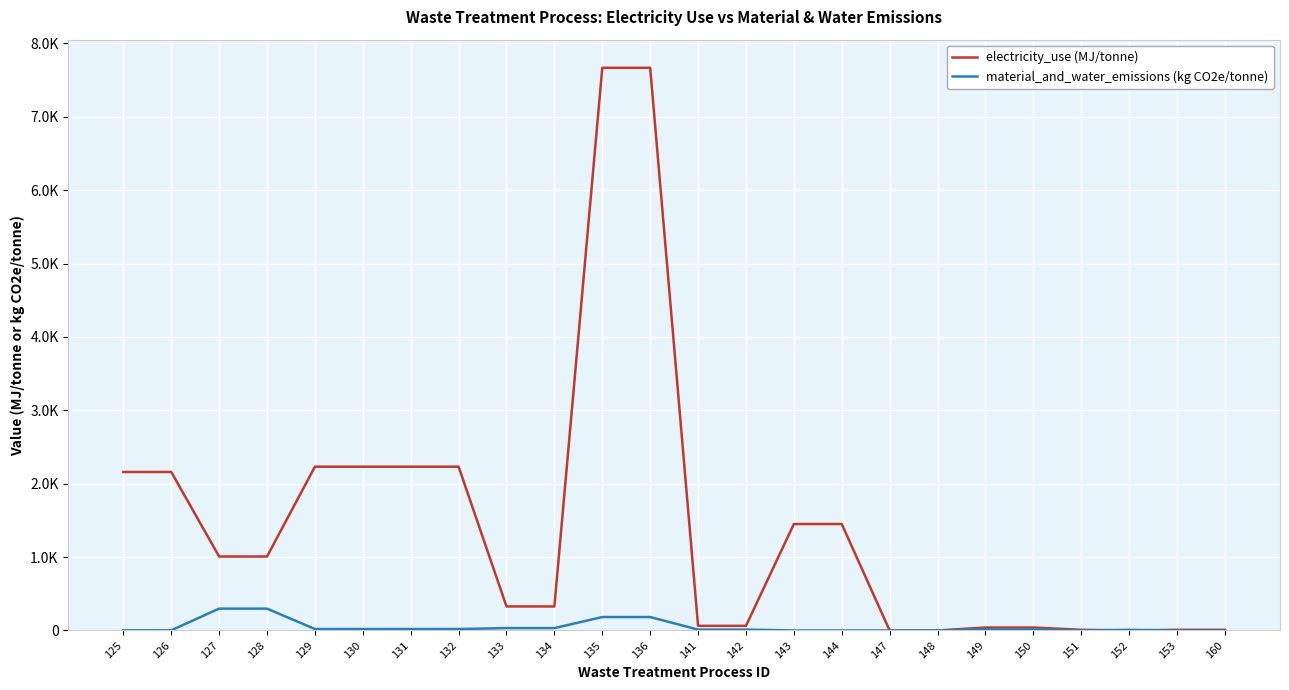

Rank the series by their maximum value, from lowest to highest.

material_and_water_emissions (kg CO2e/tonne), electricity_use (MJ/tonne)